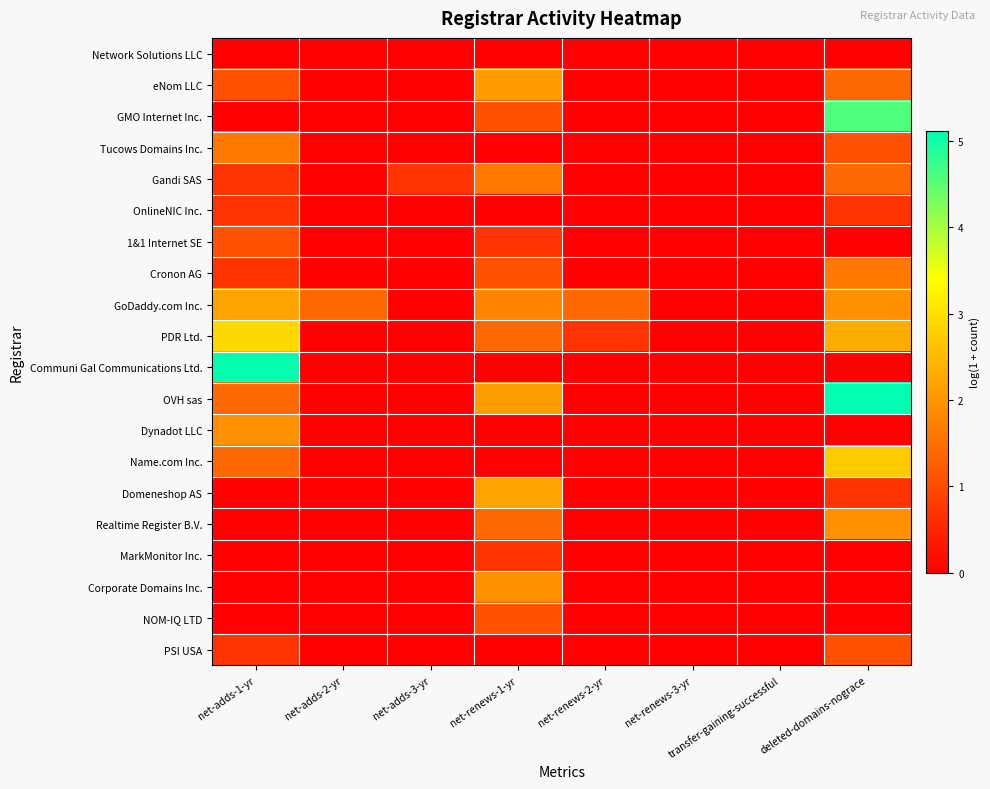

Reading left to right, extract all data points from this chart.

Network Solutions LLC: net-adds-1-yr=0.0	net-adds-2-yr=0.0	net-adds-3-yr=0.0	net-renews-1-yr=0.0	net-renews-2-yr=0.0	net-renews-3-yr=0.0	transfer-gaining-successful=0.0	deleted-domains-nograce=0.0
eNom LLC: net-adds-1-yr=1.1	net-adds-2-yr=0.0	net-adds-3-yr=0.0	net-renews-1-yr=2.1	net-renews-2-yr=0.0	net-renews-3-yr=0.0	transfer-gaining-successful=0.0	deleted-domains-nograce=1.4
GMO Internet Inc.: net-adds-1-yr=0.0	net-adds-2-yr=0.0	net-adds-3-yr=0.0	net-renews-1-yr=1.1	net-renews-2-yr=0.0	net-renews-3-yr=0.0	transfer-gaining-successful=0.0	deleted-domains-nograce=4.6
Tucows Domains Inc.: net-adds-1-yr=1.6	net-adds-2-yr=0.0	net-adds-3-yr=0.0	net-renews-1-yr=0.0	net-renews-2-yr=0.0	net-renews-3-yr=0.0	transfer-gaining-successful=0.0	deleted-domains-nograce=1.1
Gandi SAS: net-adds-1-yr=0.7	net-adds-2-yr=0.0	net-adds-3-yr=0.7	net-renews-1-yr=1.6	net-renews-2-yr=0.0	net-renews-3-yr=0.0	transfer-gaining-successful=0.0	deleted-domains-nograce=1.4
OnlineNIC Inc.: net-adds-1-yr=0.7	net-adds-2-yr=0.0	net-adds-3-yr=0.0	net-renews-1-yr=0.0	net-renews-2-yr=0.0	net-renews-3-yr=0.0	transfer-gaining-successful=0.0	deleted-domains-nograce=0.7
1&1 Internet SE: net-adds-1-yr=1.1	net-adds-2-yr=0.0	net-adds-3-yr=0.0	net-renews-1-yr=0.7	net-renews-2-yr=0.0	net-renews-3-yr=0.0	transfer-gaining-successful=0.0	deleted-domains-nograce=0.0
Cronon AG: net-adds-1-yr=0.7	net-adds-2-yr=0.0	net-adds-3-yr=0.0	net-renews-1-yr=1.1	net-renews-2-yr=0.0	net-renews-3-yr=0.0	transfer-gaining-successful=0.0	deleted-domains-nograce=1.6
GoDaddy.com Inc.: net-adds-1-yr=2.2	net-adds-2-yr=1.4	net-adds-3-yr=0.0	net-renews-1-yr=1.8	net-renews-2-yr=1.4	net-renews-3-yr=0.0	transfer-gaining-successful=0.0	deleted-domains-nograce=1.9
PDR Ltd.: net-adds-1-yr=2.9	net-adds-2-yr=0.0	net-adds-3-yr=0.0	net-renews-1-yr=1.4	net-renews-2-yr=0.7	net-renews-3-yr=0.0	transfer-gaining-successful=0.0	deleted-domains-nograce=2.3
Communi Gal Communications Ltd.: net-adds-1-yr=5.1	net-adds-2-yr=0.0	net-adds-3-yr=0.0	net-renews-1-yr=0.0	net-renews-2-yr=0.0	net-renews-3-yr=0.0	transfer-gaining-successful=0.0	deleted-domains-nograce=0.0
OVH sas: net-adds-1-yr=1.4	net-adds-2-yr=0.0	net-adds-3-yr=0.0	net-renews-1-yr=2.1	net-renews-2-yr=0.0	net-renews-3-yr=0.0	transfer-gaining-successful=0.0	deleted-domains-nograce=5.1
Dynadot LLC: net-adds-1-yr=1.9	net-adds-2-yr=0.0	net-adds-3-yr=0.0	net-renews-1-yr=0.0	net-renews-2-yr=0.0	net-renews-3-yr=0.0	transfer-gaining-successful=0.0	deleted-domains-nograce=0.0
Name.com Inc.: net-adds-1-yr=1.4	net-adds-2-yr=0.0	net-adds-3-yr=0.0	net-renews-1-yr=0.0	net-renews-2-yr=0.0	net-renews-3-yr=0.0	transfer-gaining-successful=0.0	deleted-domains-nograce=2.7
Domeneshop AS: net-adds-1-yr=0.0	net-adds-2-yr=0.0	net-adds-3-yr=0.0	net-renews-1-yr=2.2	net-renews-2-yr=0.0	net-renews-3-yr=0.0	transfer-gaining-successful=0.0	deleted-domains-nograce=0.7
Realtime Register B.V.: net-adds-1-yr=0.0	net-adds-2-yr=0.0	net-adds-3-yr=0.0	net-renews-1-yr=1.4	net-renews-2-yr=0.0	net-renews-3-yr=0.0	transfer-gaining-successful=0.0	deleted-domains-nograce=1.9
MarkMonitor Inc.: net-adds-1-yr=0.0	net-adds-2-yr=0.0	net-adds-3-yr=0.0	net-renews-1-yr=0.7	net-renews-2-yr=0.0	net-renews-3-yr=0.0	transfer-gaining-successful=0.0	deleted-domains-nograce=0.0
Corporate Domains Inc.: net-adds-1-yr=0.0	net-adds-2-yr=0.0	net-adds-3-yr=0.0	net-renews-1-yr=1.9	net-renews-2-yr=0.0	net-renews-3-yr=0.0	transfer-gaining-successful=0.0	deleted-domains-nograce=0.0
NOM-IQ LTD: net-adds-1-yr=0.0	net-adds-2-yr=0.0	net-adds-3-yr=0.0	net-renews-1-yr=1.1	net-renews-2-yr=0.0	net-renews-3-yr=0.0	transfer-gaining-successful=0.0	deleted-domains-nograce=0.0
PSI USA: net-adds-1-yr=0.7	net-adds-2-yr=0.0	net-adds-3-yr=0.0	net-renews-1-yr=0.0	net-renews-2-yr=0.0	net-renews-3-yr=0.0	transfer-gaining-successful=0.0	deleted-domains-nograce=1.1